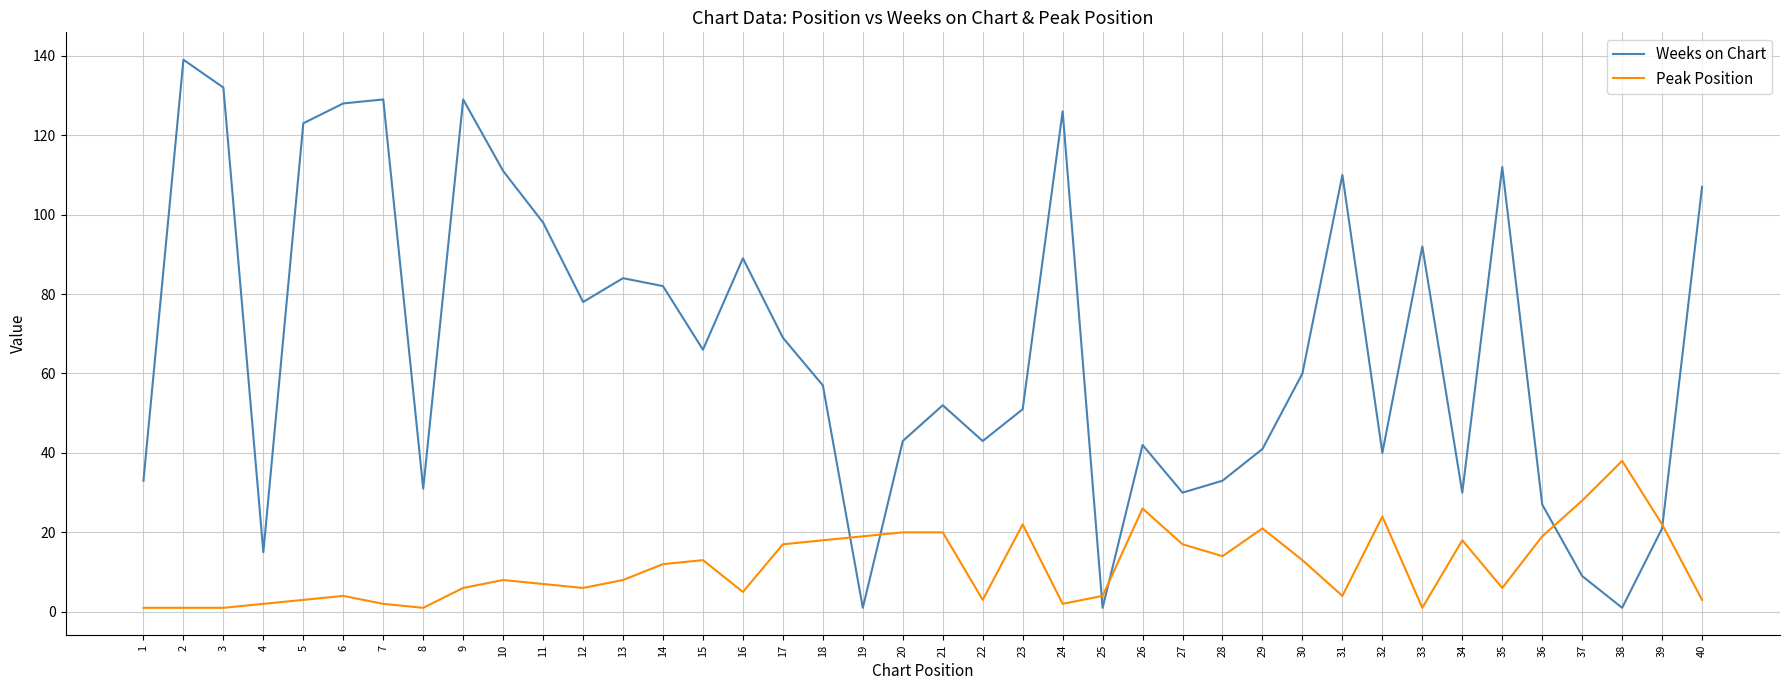

At how many categories does at least one series exceed 20?

37